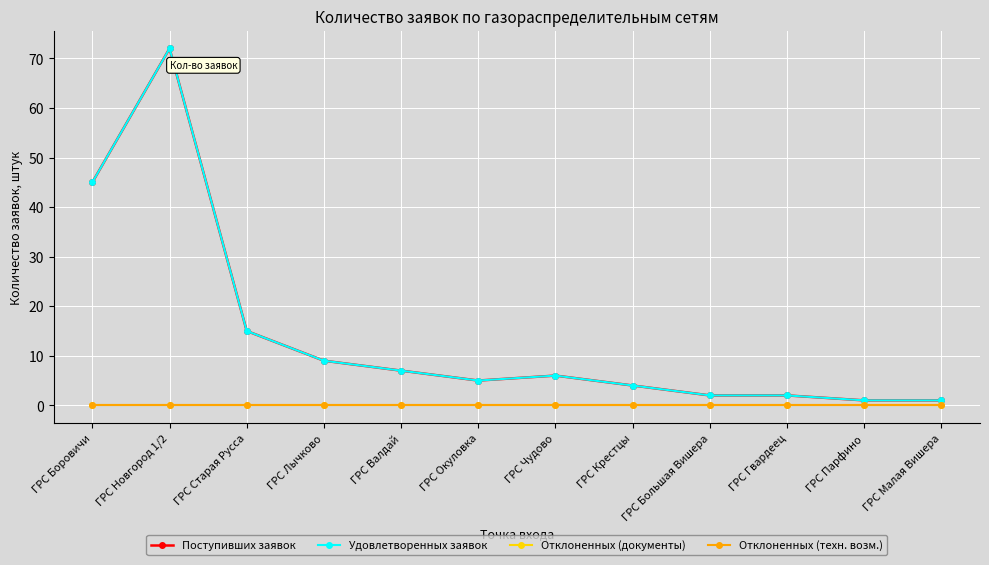

Reading right to left, list all the values displayed in this chart.

Поступивших заявок: 1	1	2	2	4	6	5	7	9	15	72	45
Удовлетворенных заявок: 1	1	2	2	4	6	5	7	9	15	72	45
Отклоненных (документы): 0	0	0	0	0	0	0	0	0	0	0	0
Отклоненных (техн. возм.): 0	0	0	0	0	0	0	0	0	0	0	0